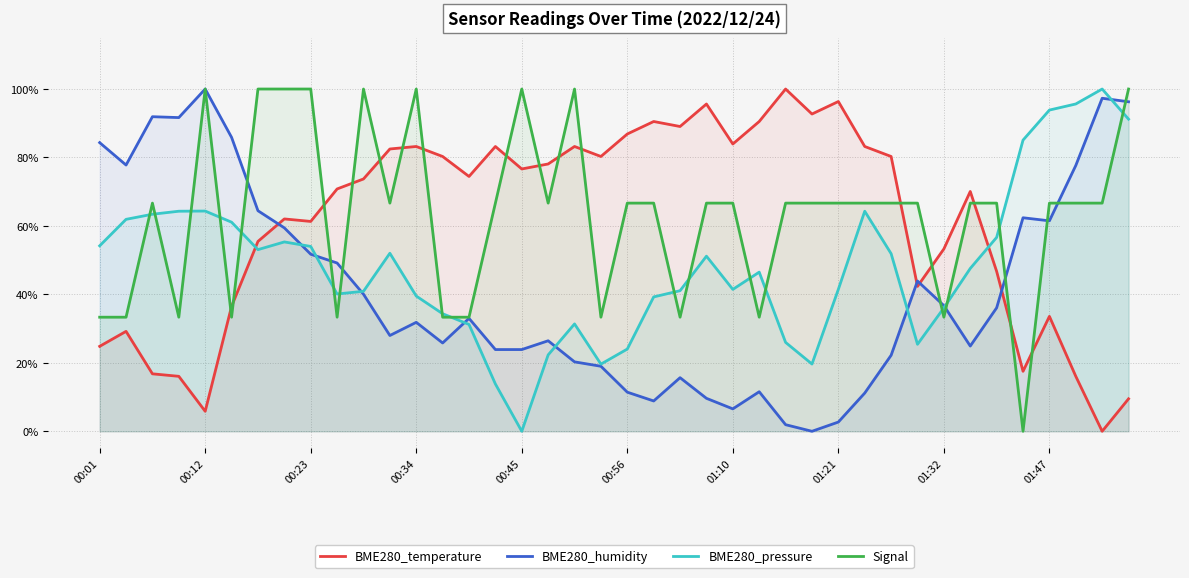

At which category is the sum across all series the highest?

39